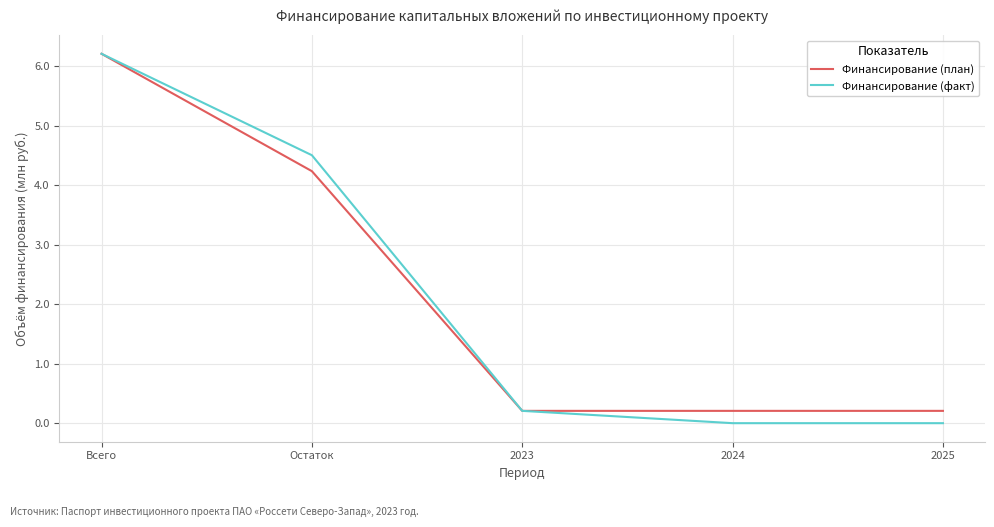

Between Всего and Остаток, which series saw the biggest shift?

Финансирование (план)